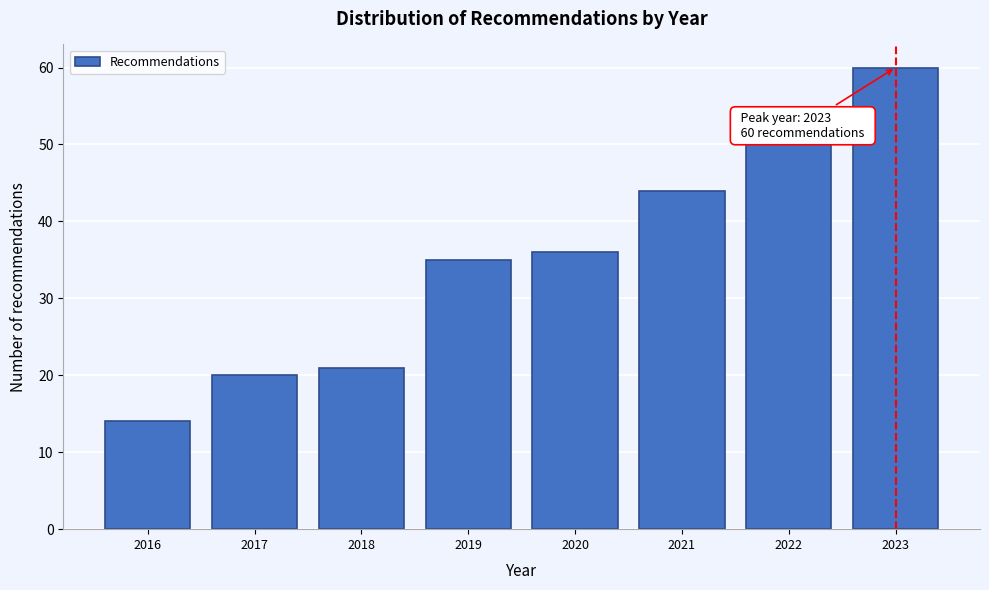

Reading left to right, extract all data points from this chart.

14	20	21	35	36	44	50	60